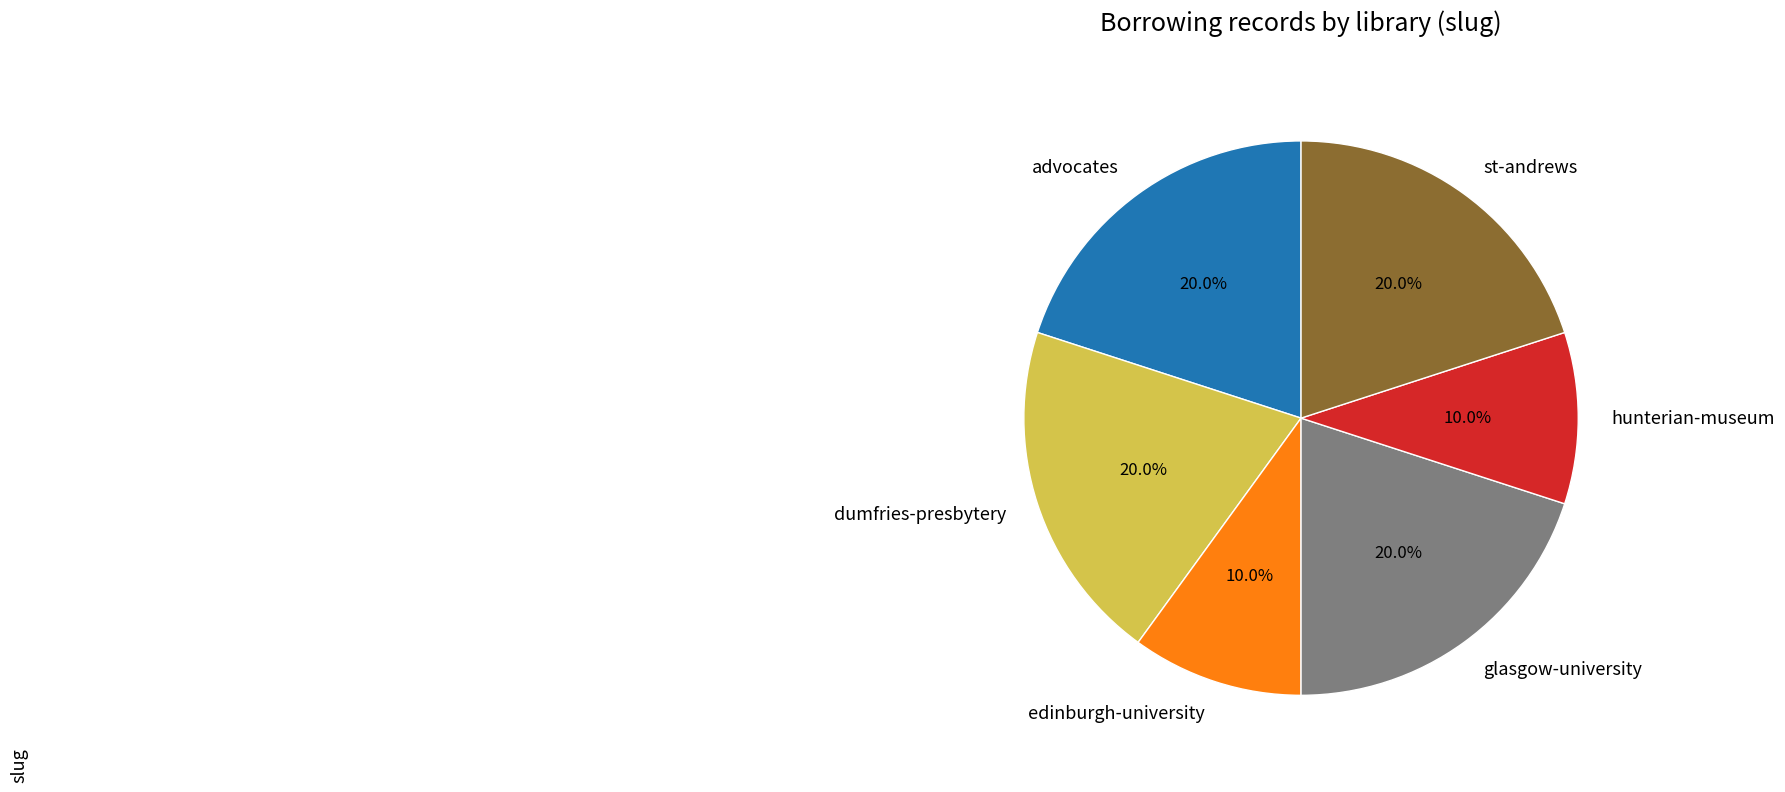

Which has a higher value, edinburgh-university or advocates?

advocates